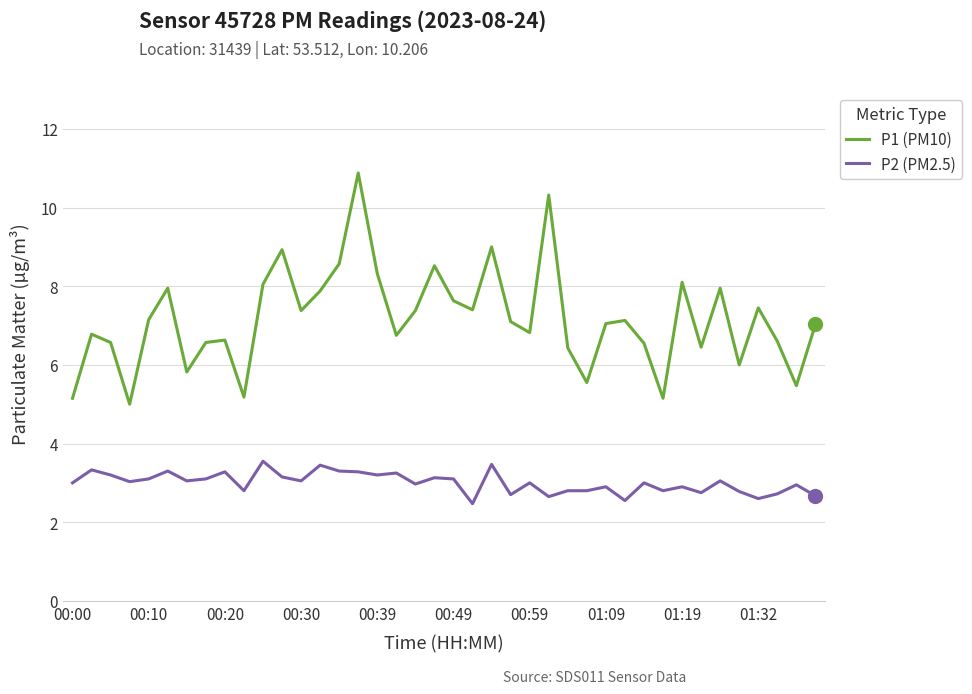

Rank the series by their average value, from highest to lowest.

P1 (PM10), P2 (PM2.5)